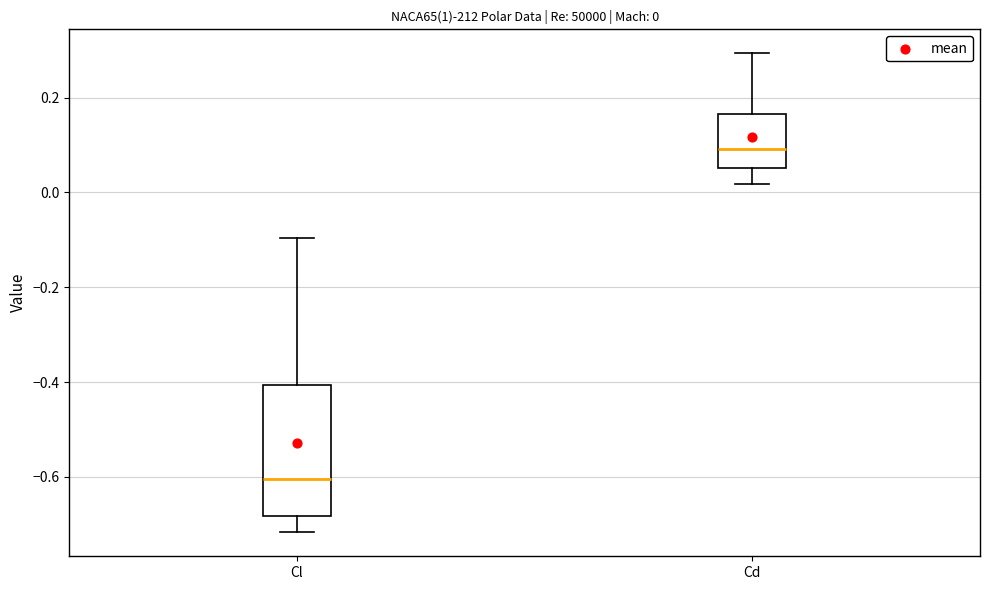

Which box is the tallest, from its lower edge to its upper edge?

Cl